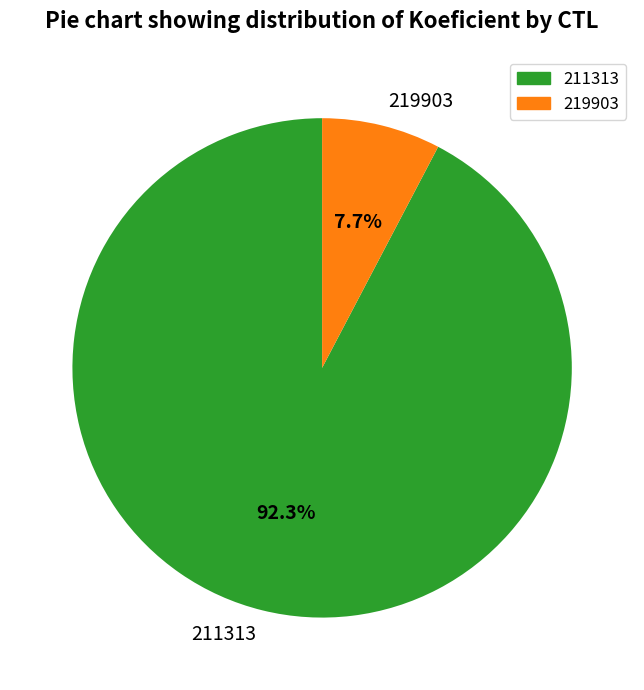

Combined, what portion of the pie is 219903 and 211313?

100.0%